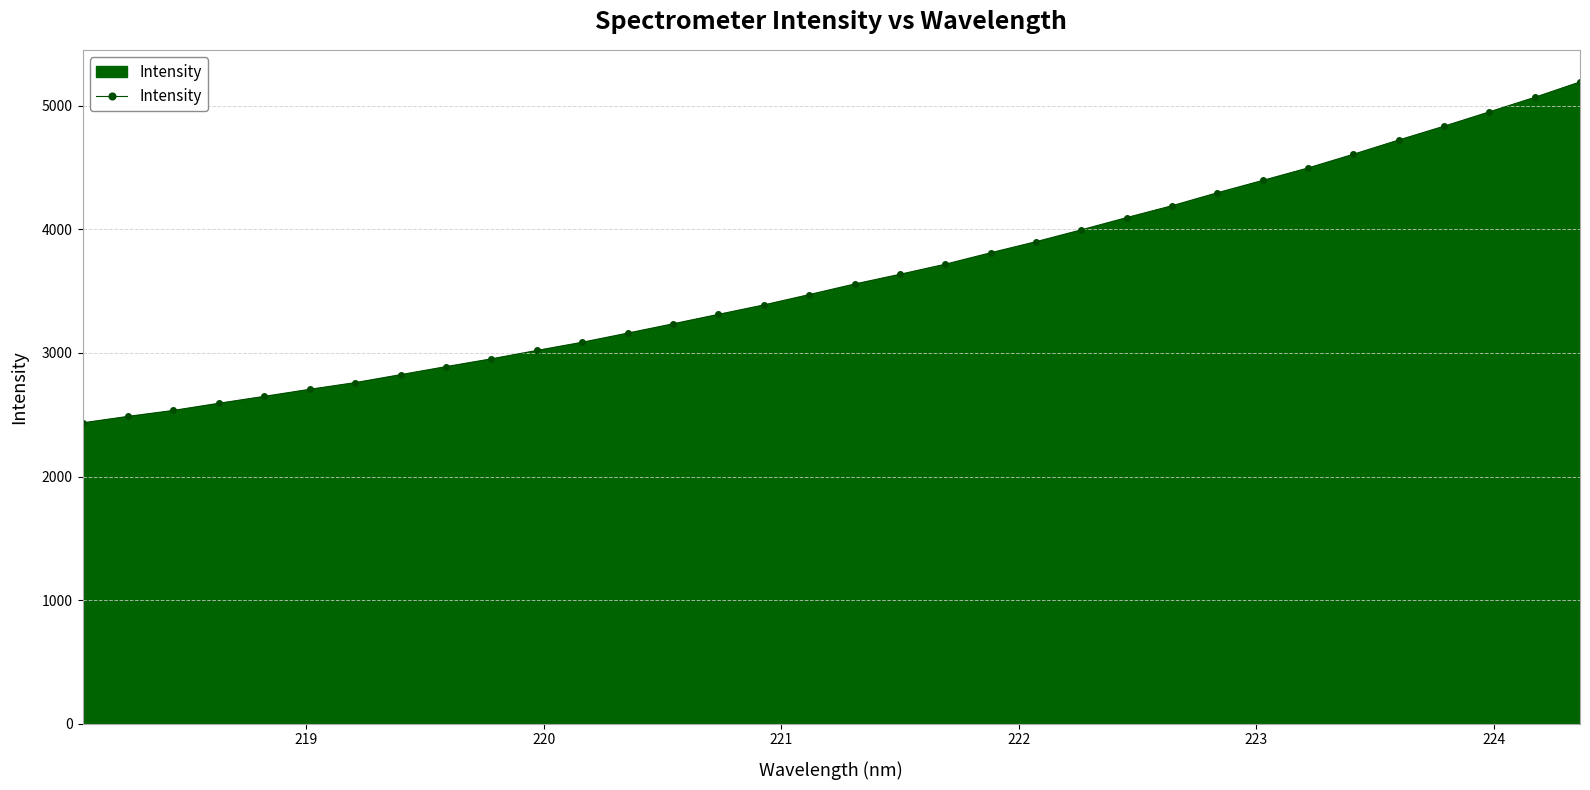

What is the difference between the maximum and second lowest values?

2706.7